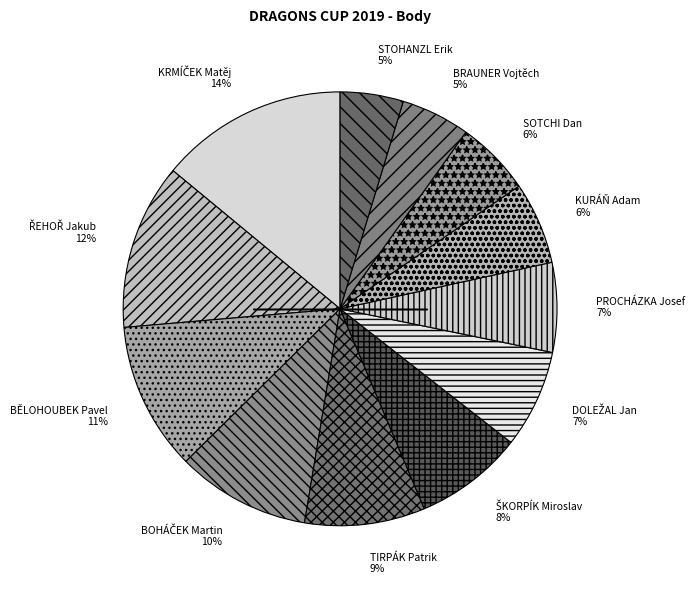

To the nearest percent, what is the difference between the BĚLOHOUBEK Pavel and SOTCHI Dan slice percentages?

5%